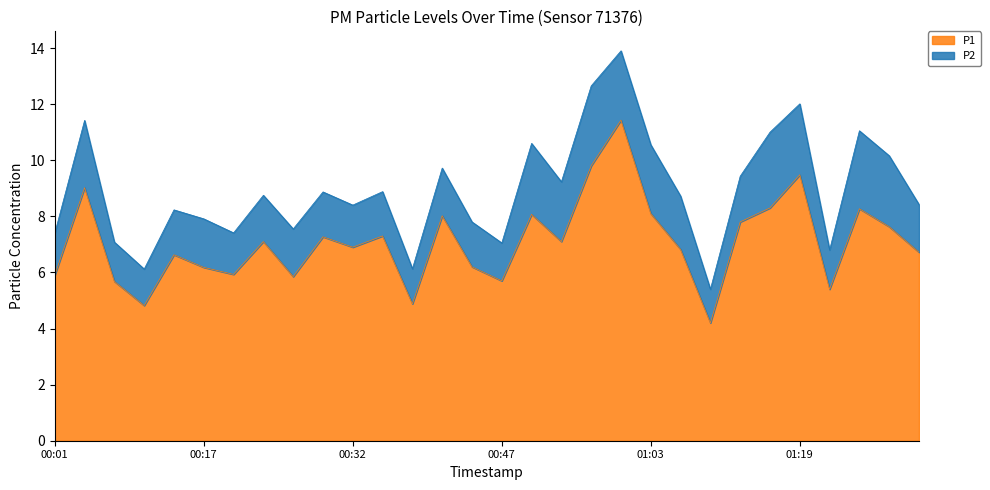

List the labels in order of value, largest first.

00:59, 00:56, 01:19, 00:04, 01:16, 01:35, 01:03, 00:50, 00:41, 01:12, 01:38, 00:35, 00:29, 00:23, 00:53, 00:32, 01:06, 01:41, 00:13, 00:44, 00:17, 00:20, 00:01, 00:26, 00:47, 00:07, 01:32, 00:38, 00:10, 01:09